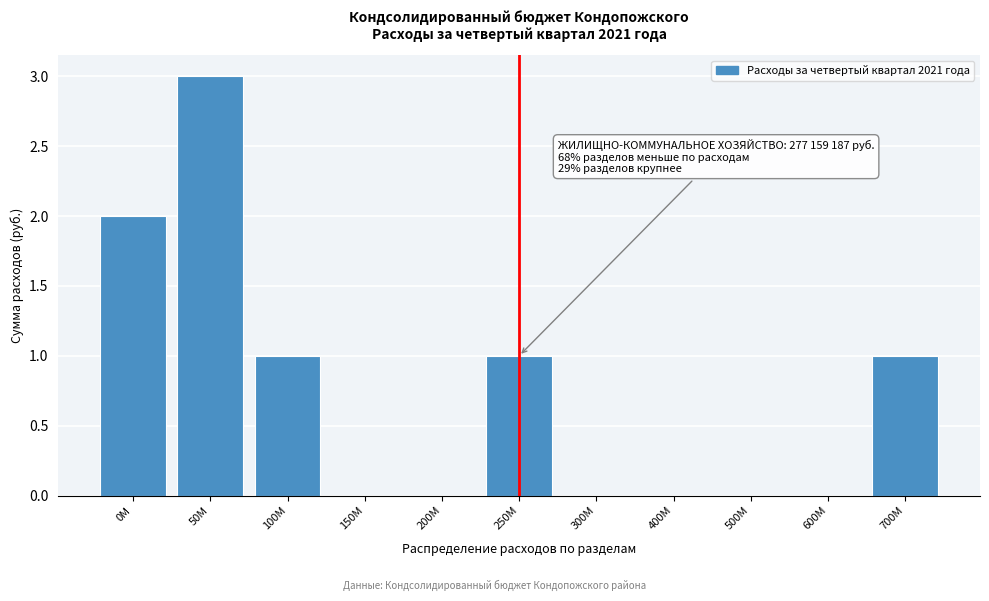

Reading right to left, what are all the values shown in this chart?

700M=1	600M=0	500M=0	400M=0	300M=0	250M=1	200M=0	150M=0	100M=1	50M=3	0M=2